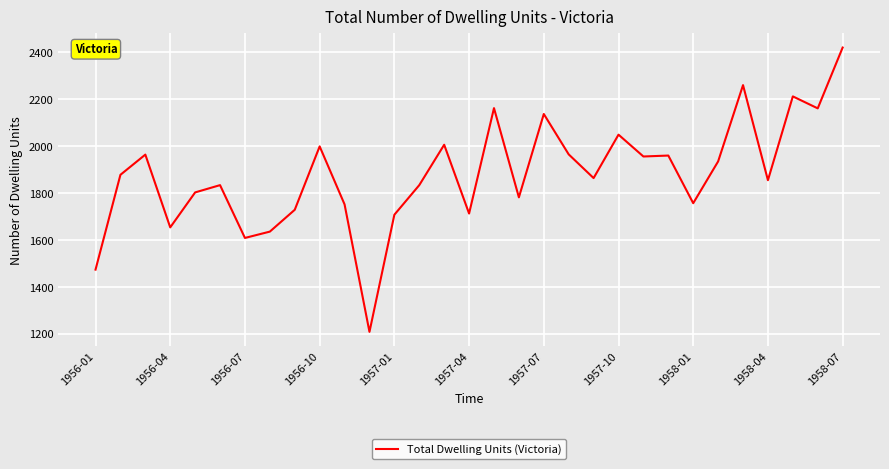

What is the difference between the maximum and minimum values?

1211